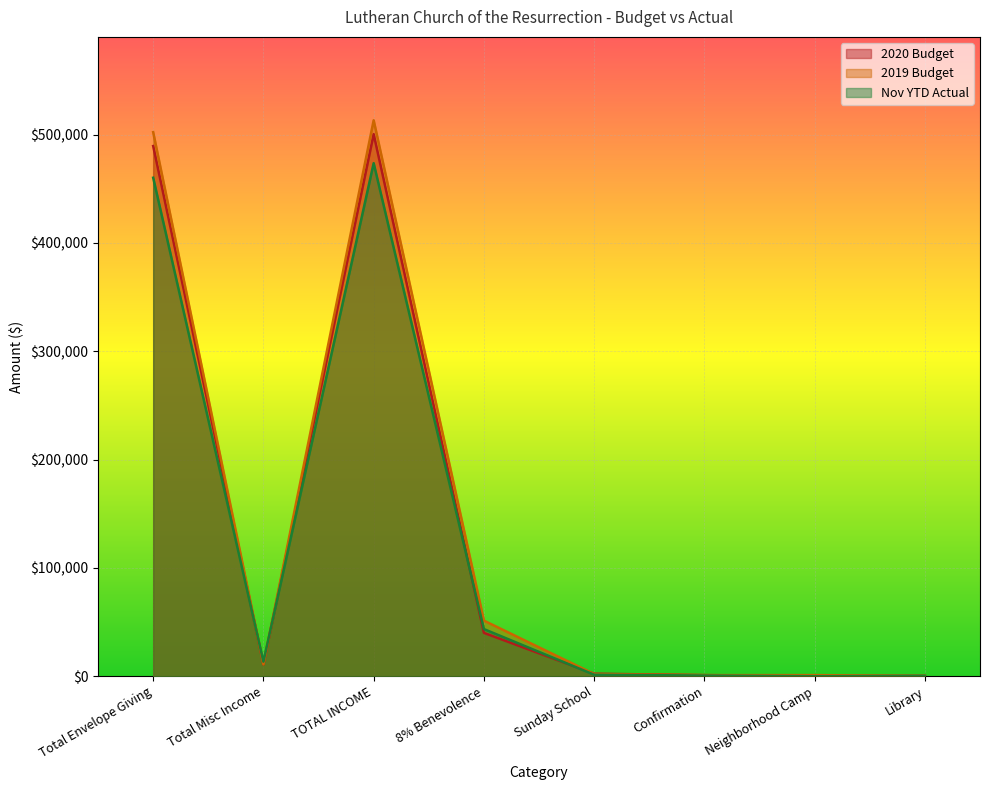

Which series changed the most between Total Envelope Giving and Sunday School?

2019 Budget